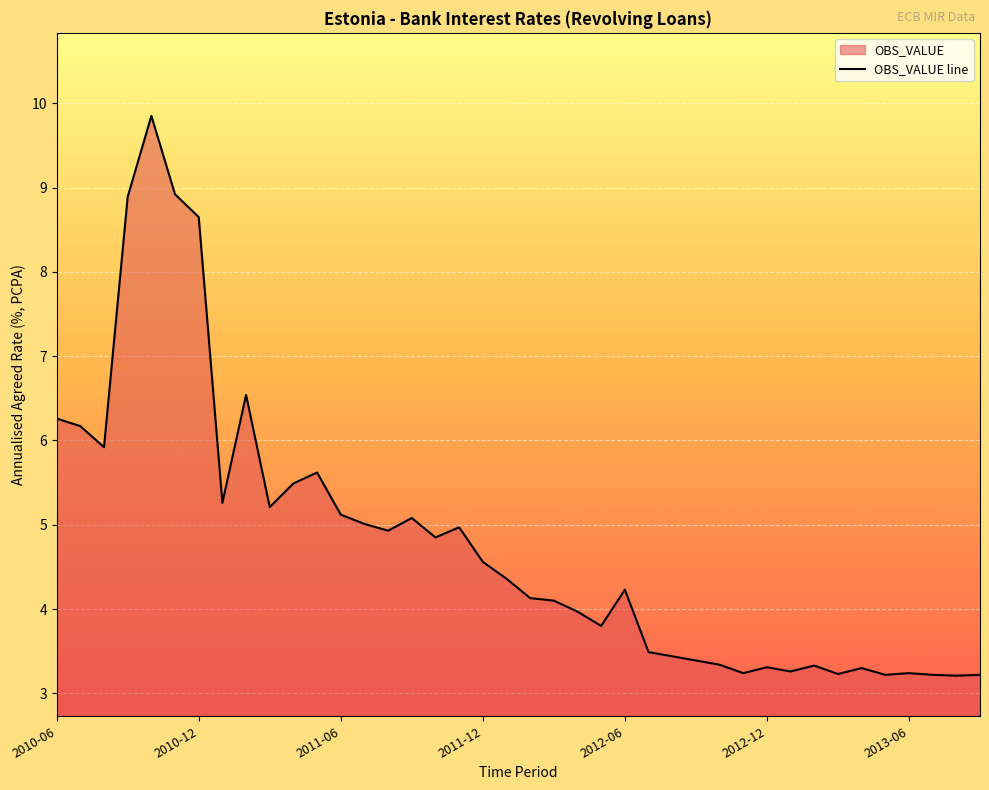

True or false: there are more than 0 points higher than both neighbors.

True